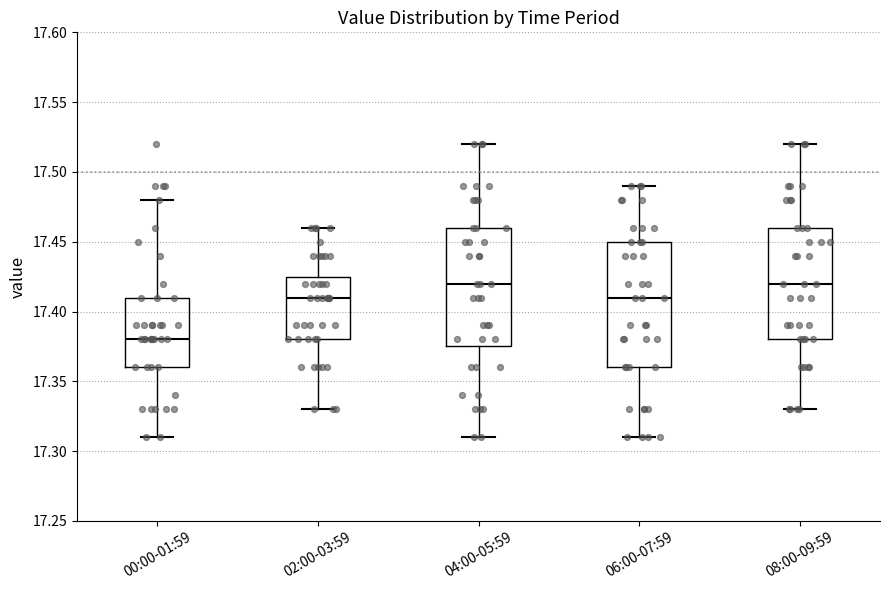

Which box's median line is the lowest?

00:00-01:59